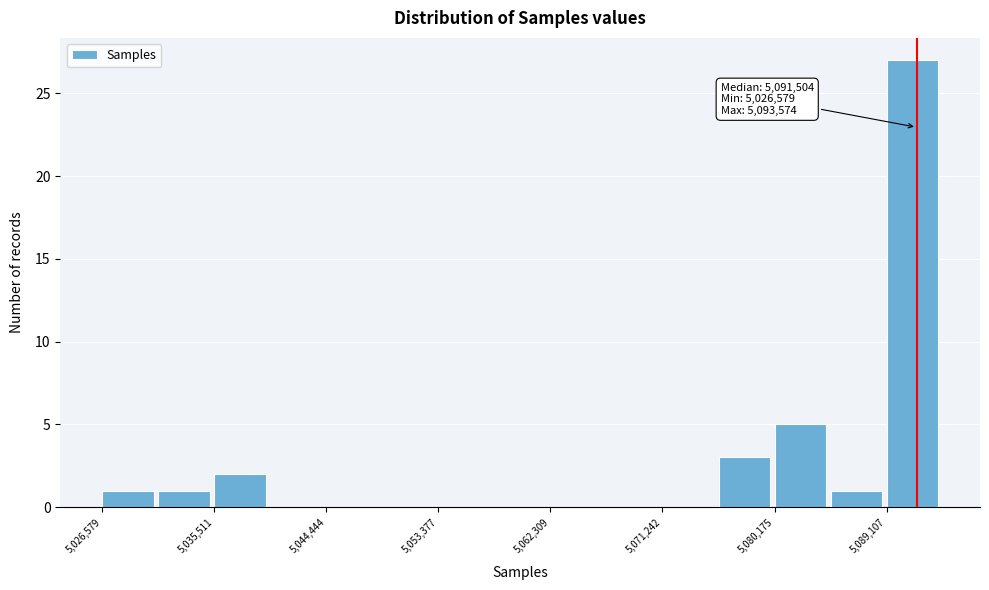

Which range on the x-axis has the tallest bar?

5089000 to 5094000